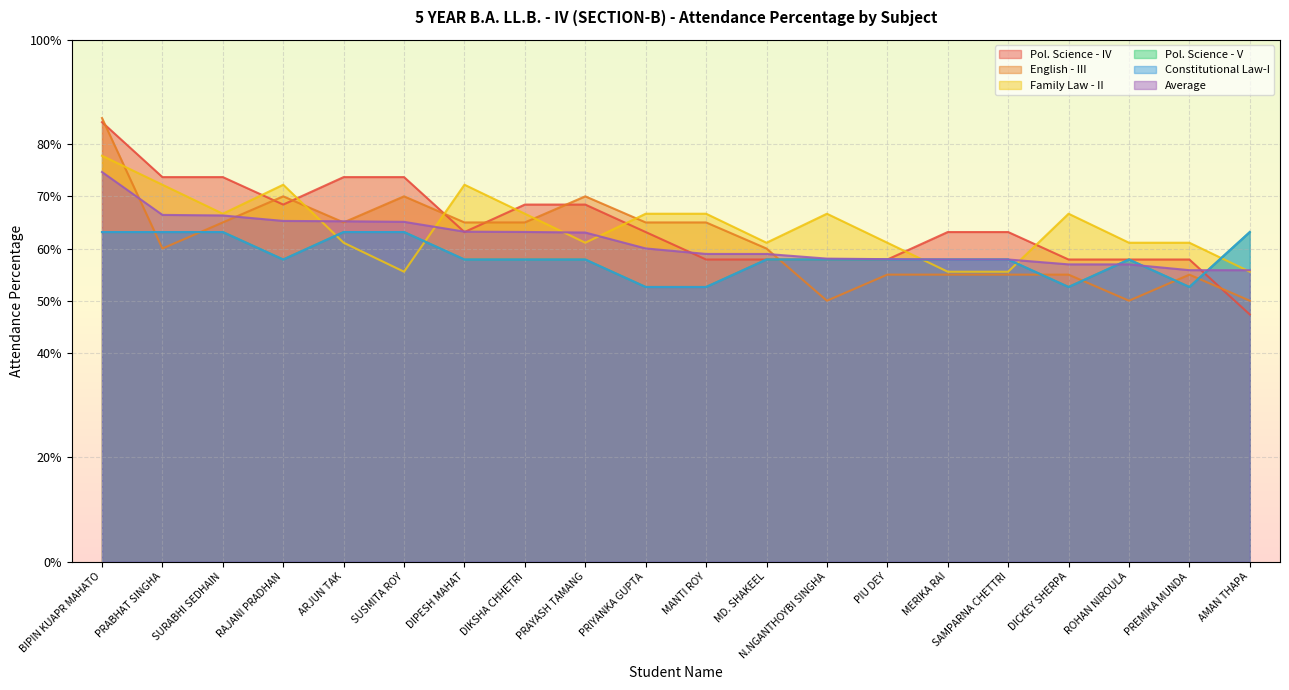

Does the chart display data point markers on the line(s)?

No